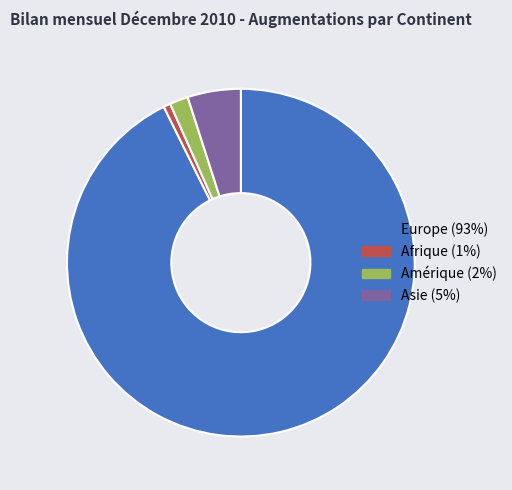

Is there a majority slice in this chart?

Yes